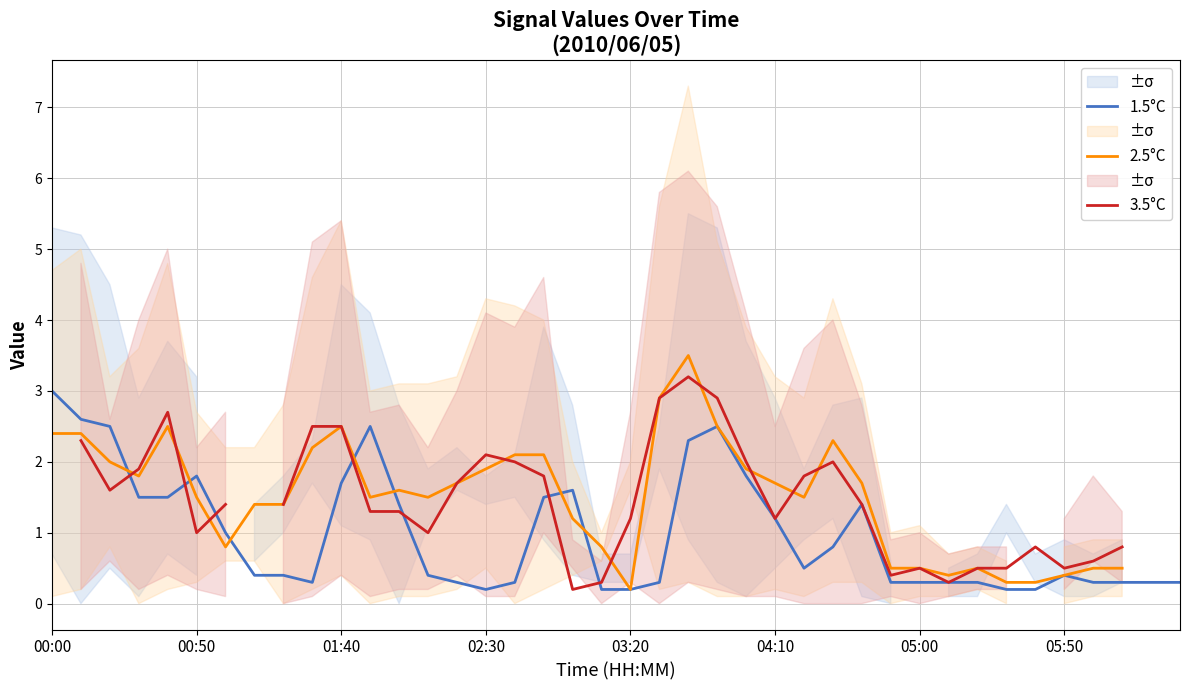

At which category is the sum across all series the highest?

22